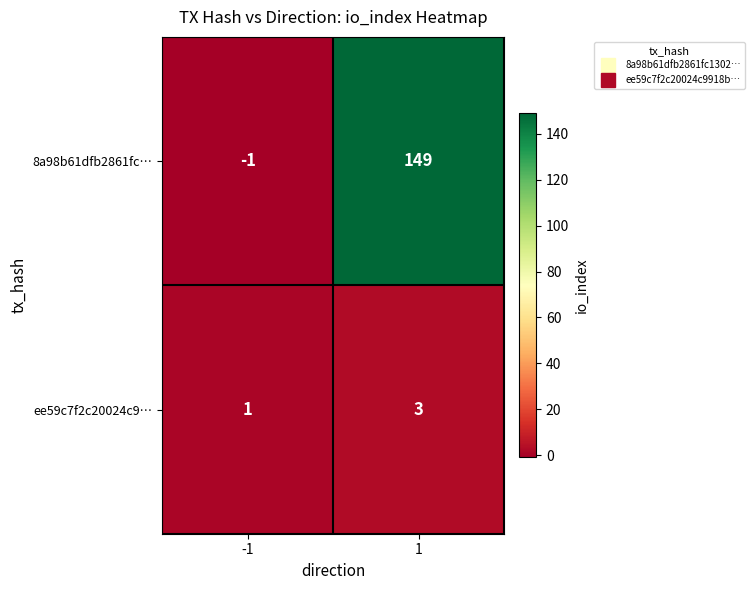

Reading left to right, list all the values displayed in this chart.

8a98b61dfb2861fc…: -1	149
ee59c7f2c20024c9…: 1	3